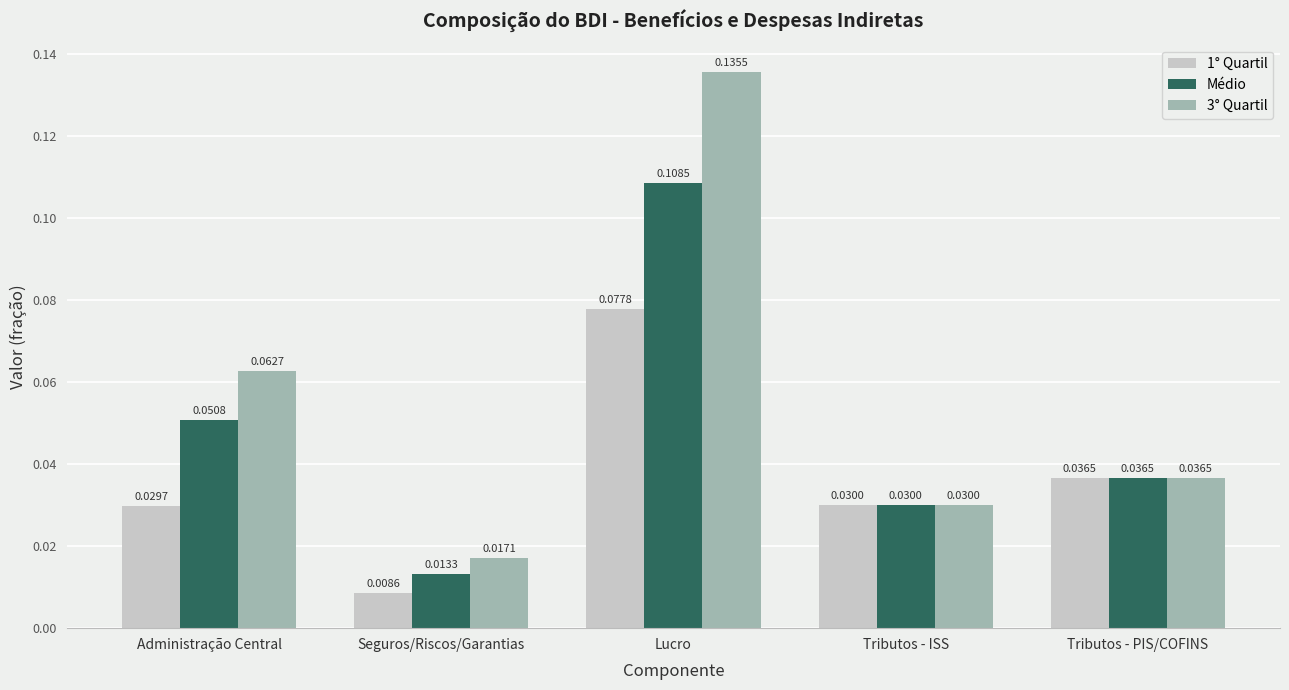

Which series has the largest total across all categories?

3° Quartil